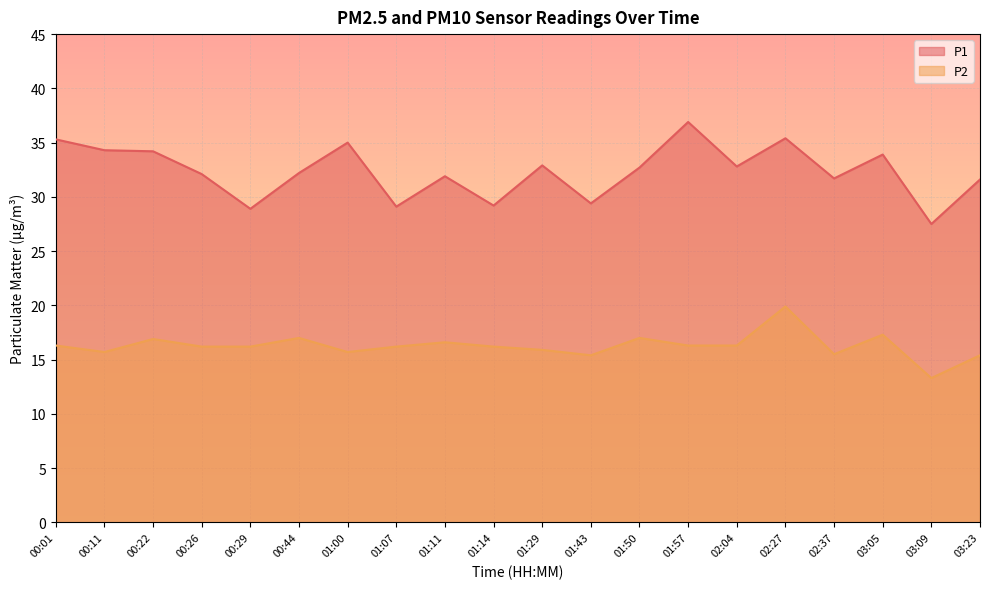

What is the spread (max minus min) of values at 03:23?

16.2